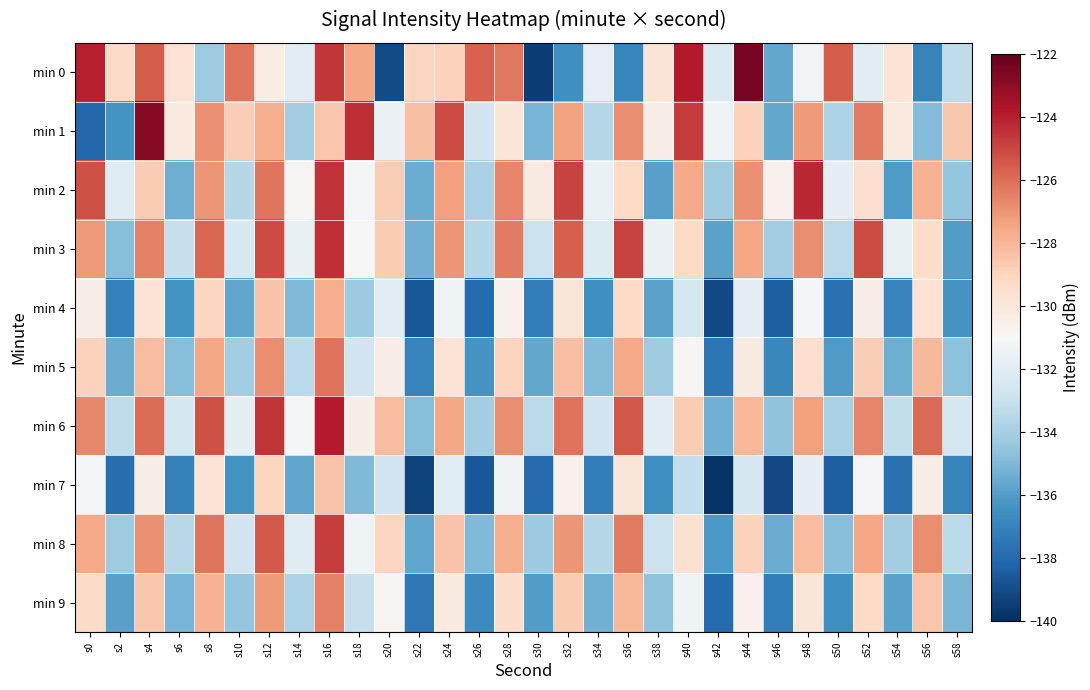

Which series has the widest spread of values?

min 0